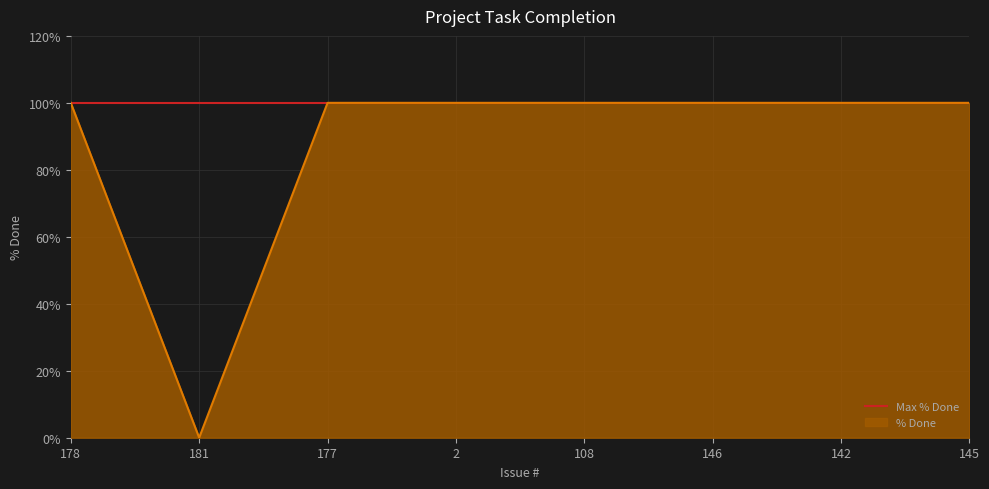

Which series has the largest total across all categories?

Max % Done